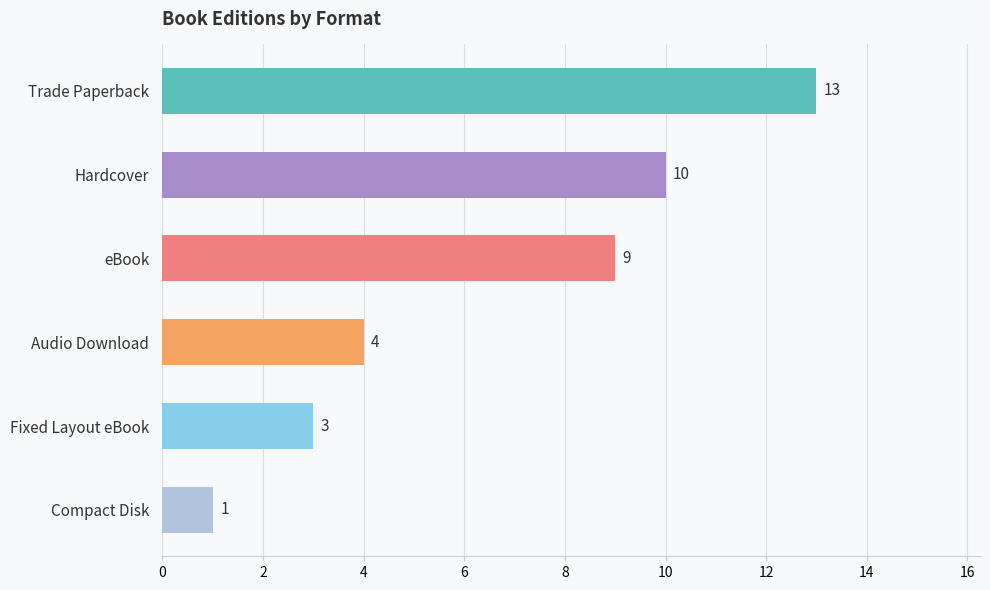

What is the change in value from Trade Paperback to Hardcover?

-3